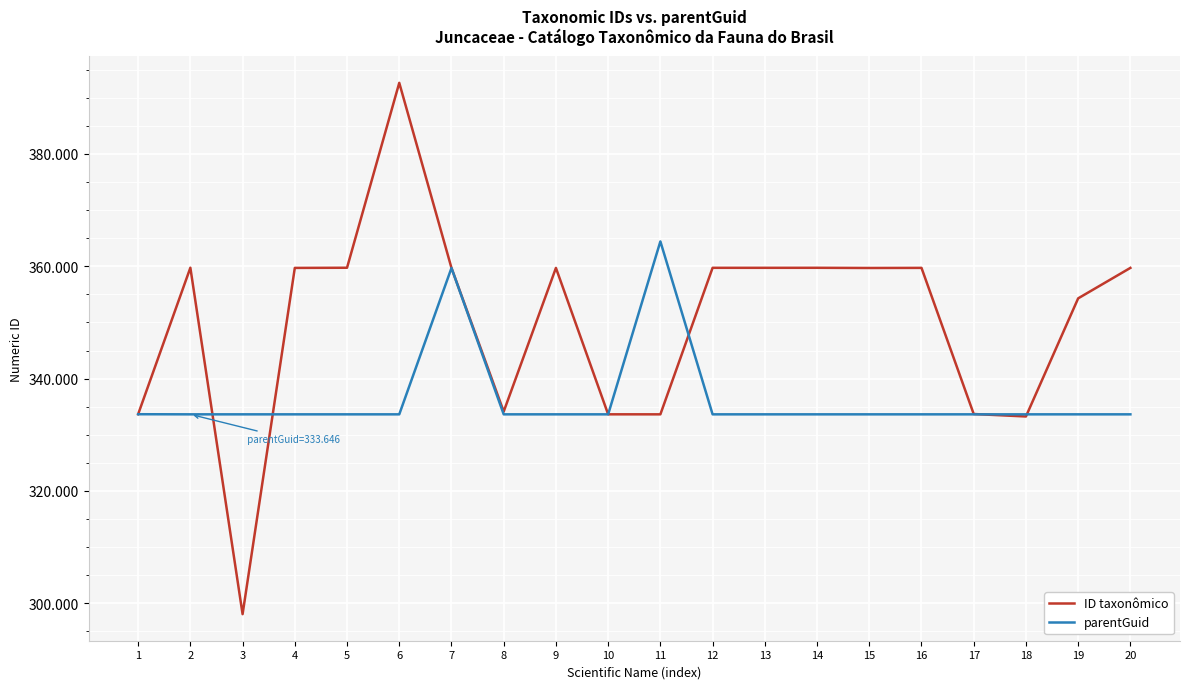

Between which two adjacent categories do parentGuid and ID taxonômico first intersect?

2 and 3